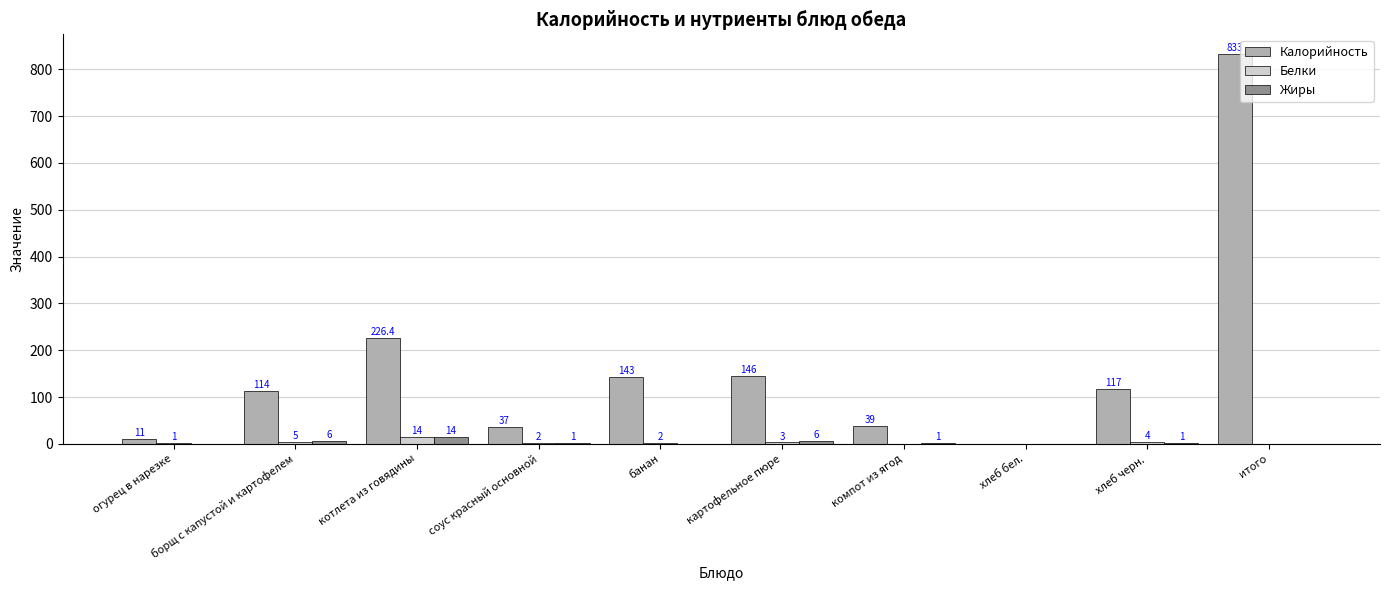

What are all the series names shown in the legend?

Калорийность, Белки, Жиры